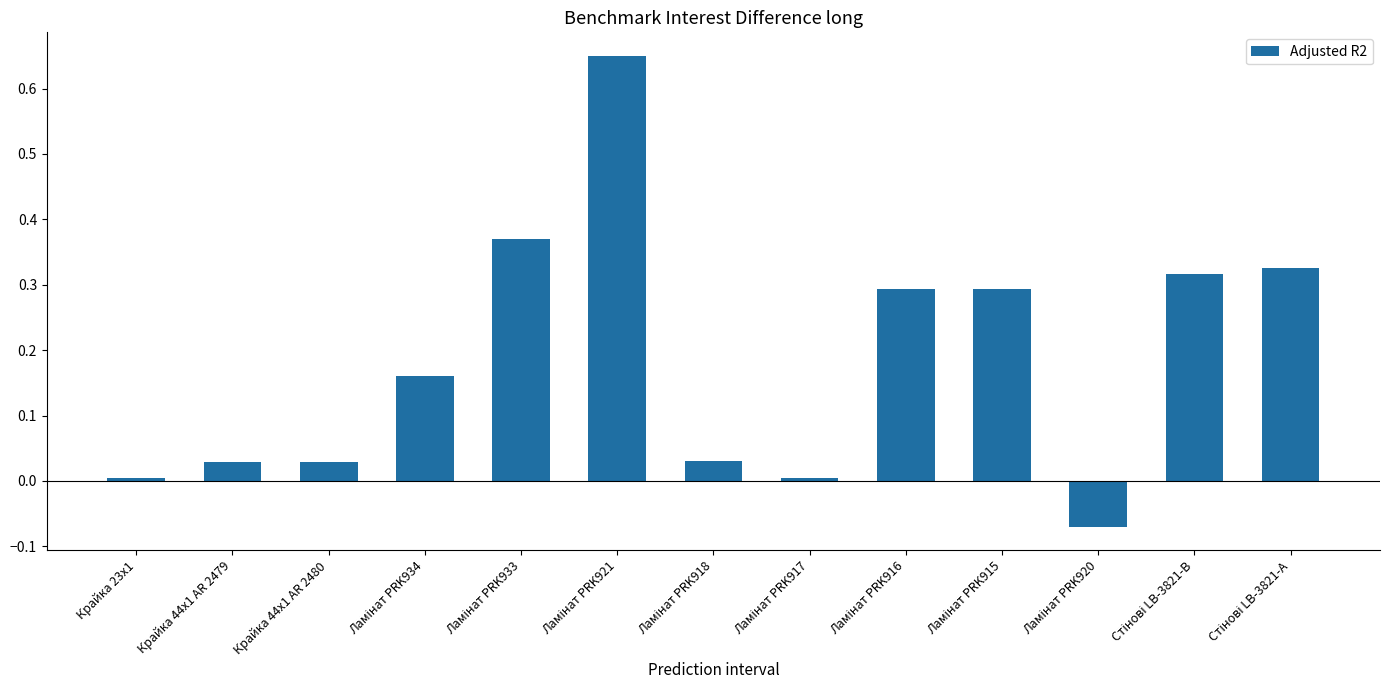

What is the sum of all values?

2.4